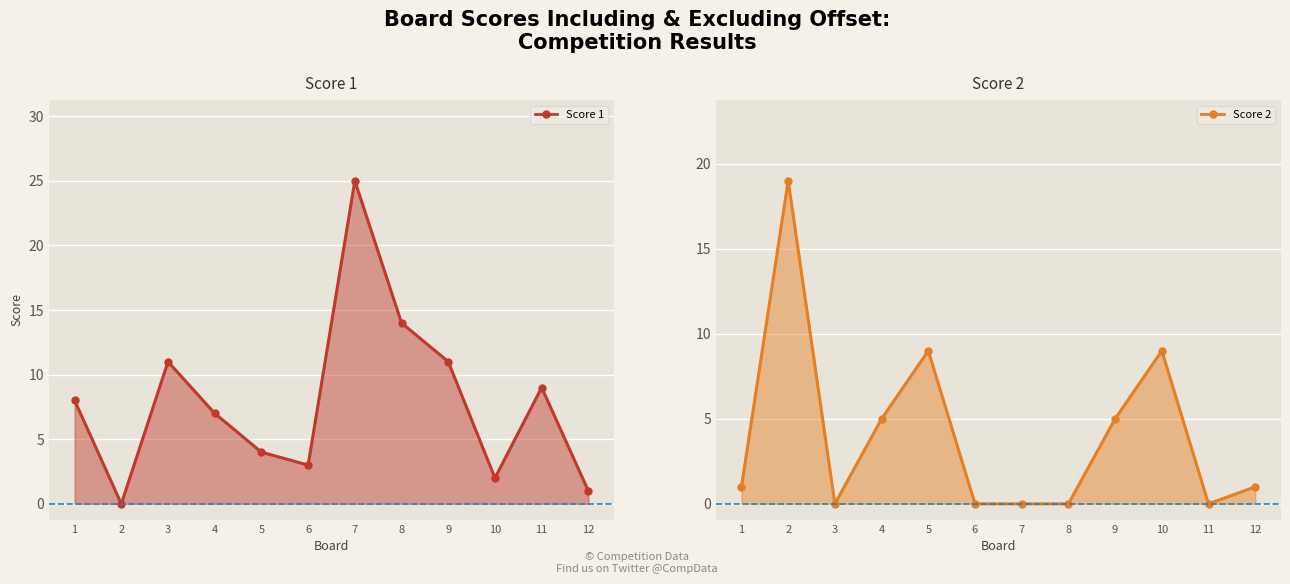

Where is the first local maximum for Score 2?

2